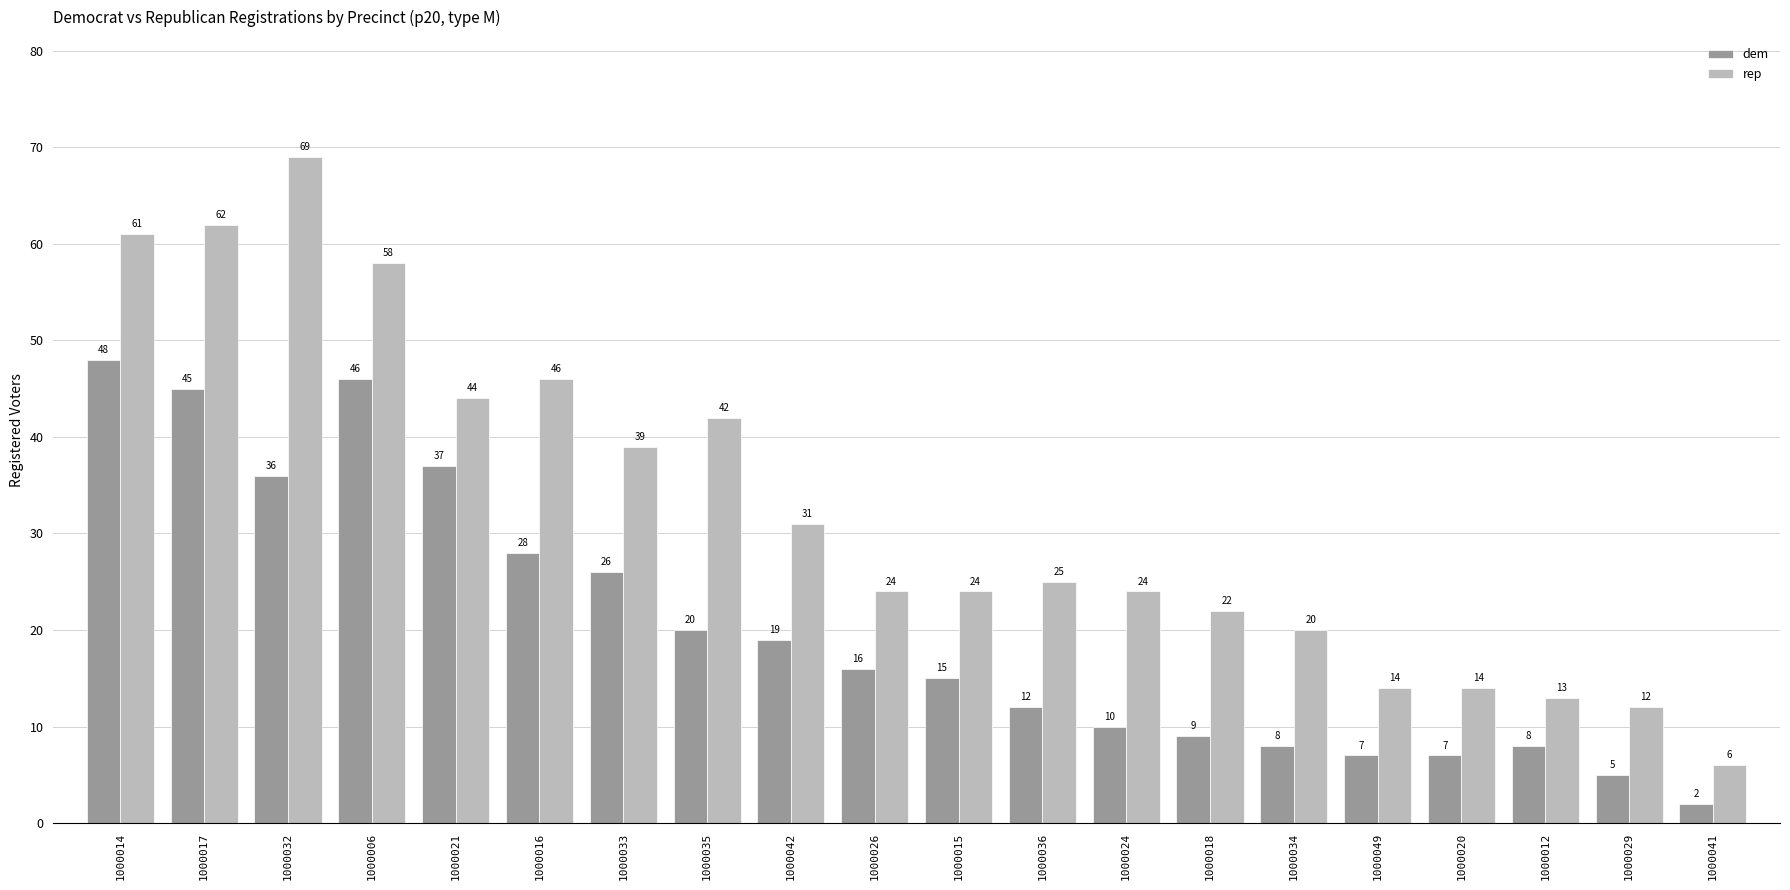

List the series in order of their overall mean, highest first.

rep, dem